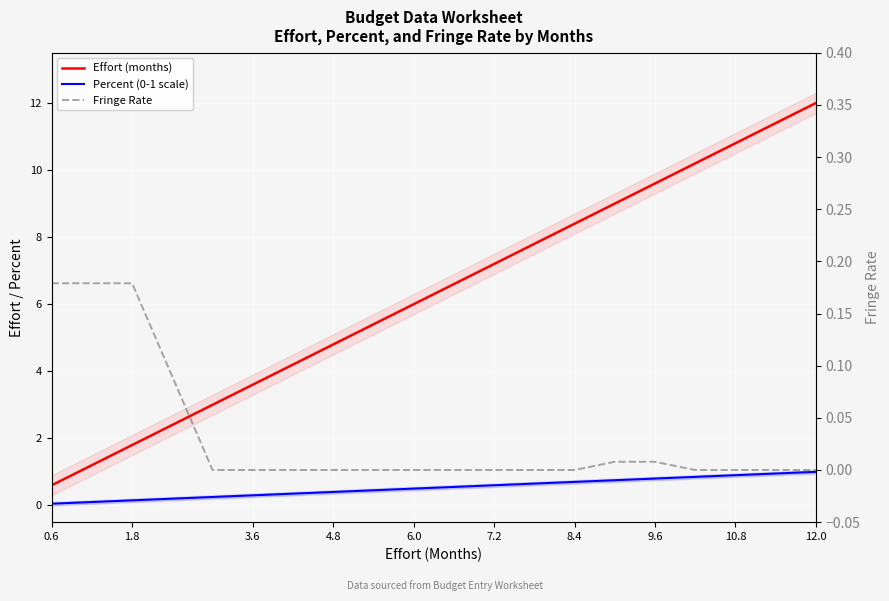

Which category has the lowest value in the Percent (0-1 scale) series?

0.6